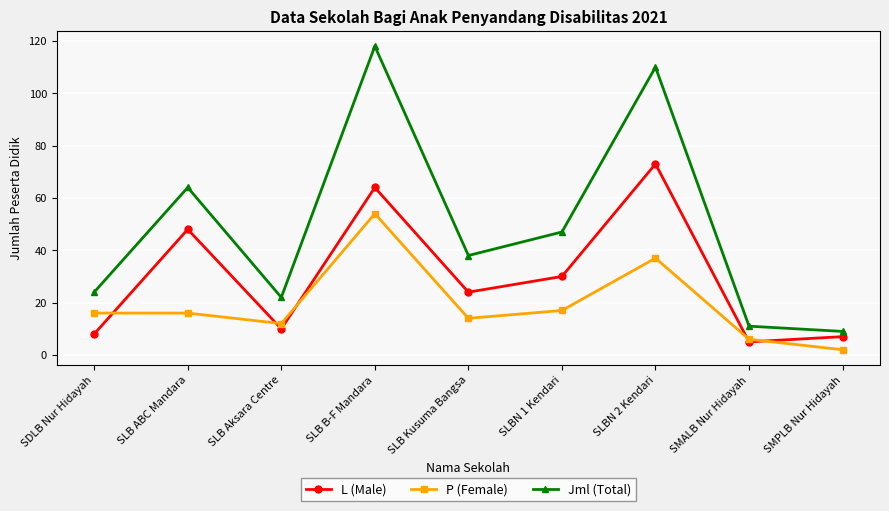

Rank the series by their maximum value, from lowest to highest.

P (Female), L (Male), Jml (Total)